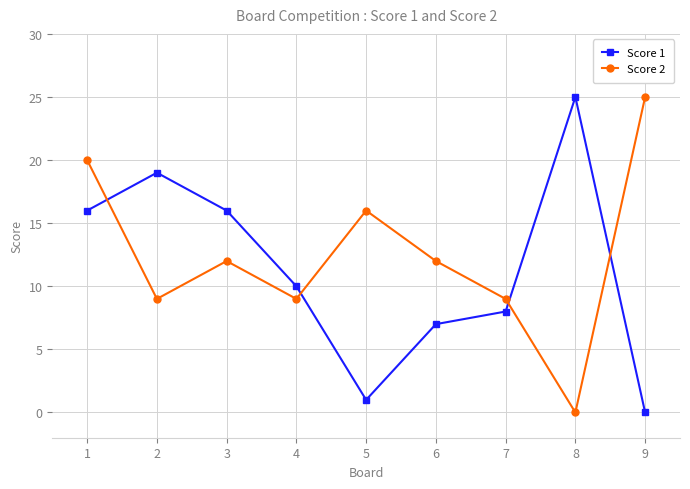

How many interior local peaks does the Score 2 series have?

2